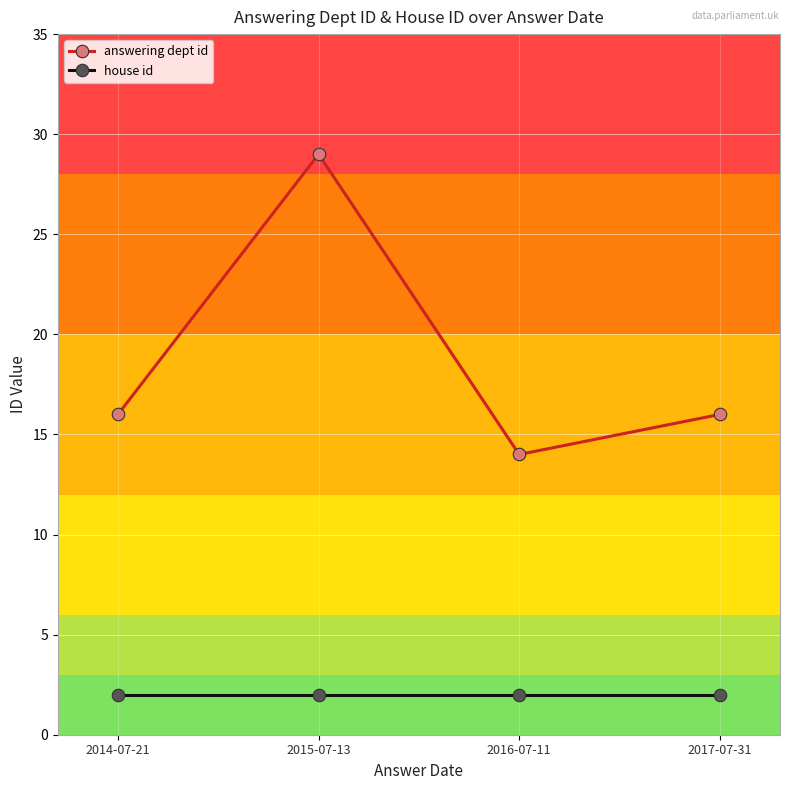

True or false: house id and answering dept id intersect in this chart.

False